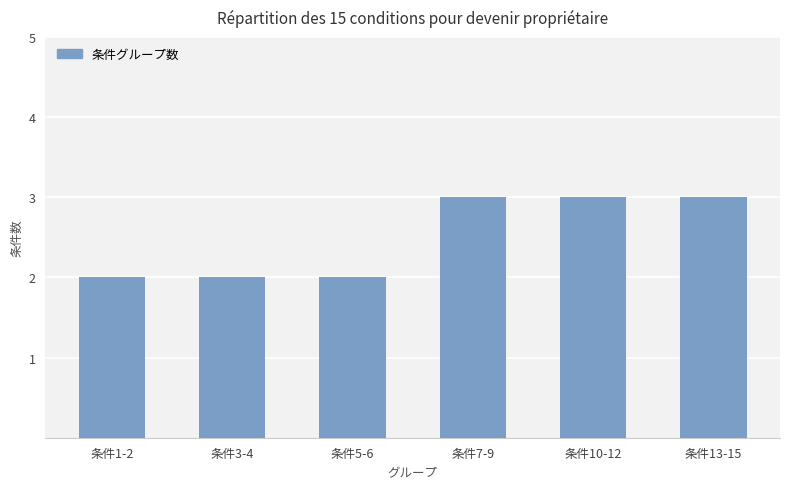

Approximately how many times larger is the value at 条件10-12 compared to 条件1-2?

1.5